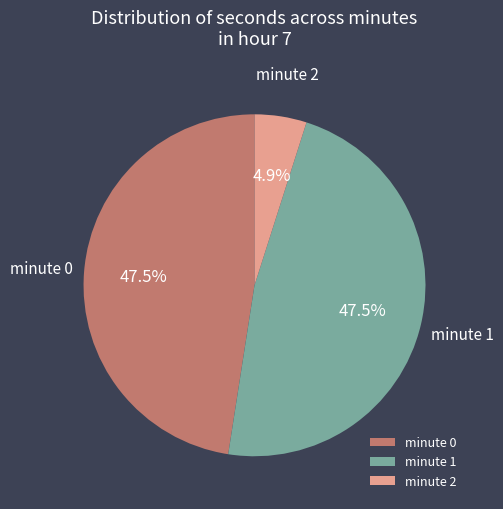

Does any single category account for the majority?

No